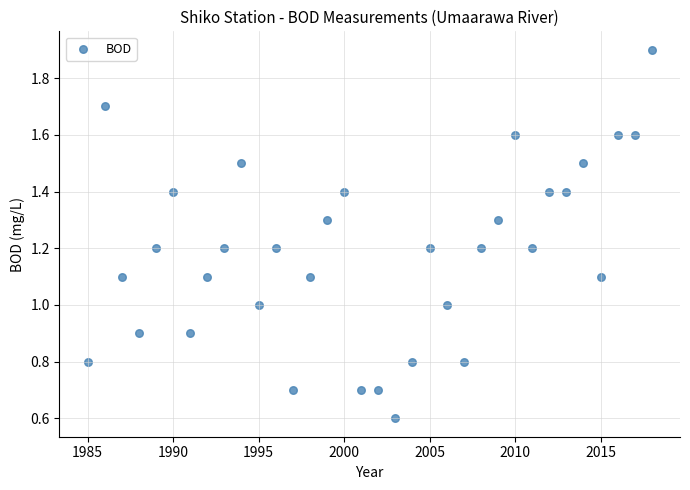

What is the range of X values (max minus min)?

33.0